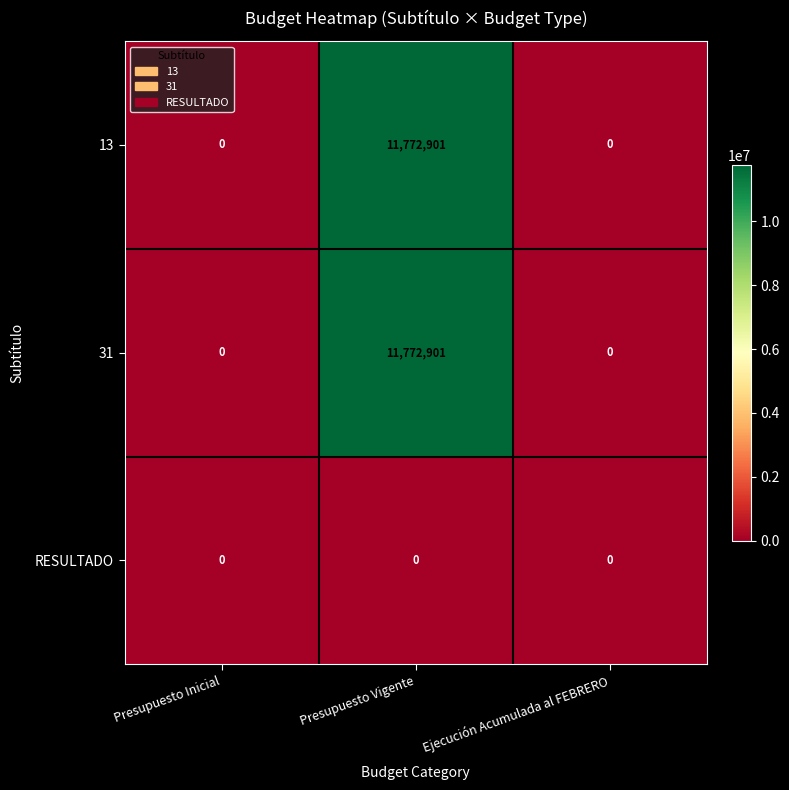

What is the spread (max minus min) of values at Presupuesto Vigente?

11772901